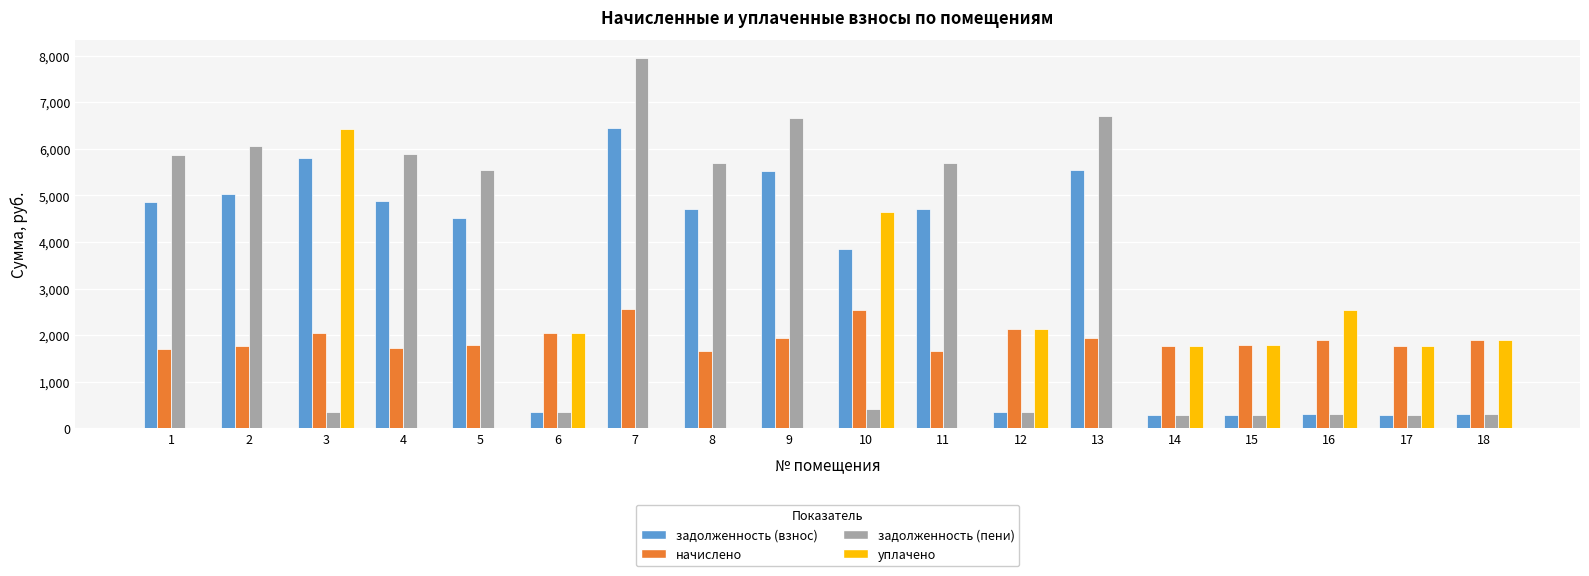

How many groups of bars are there?

18